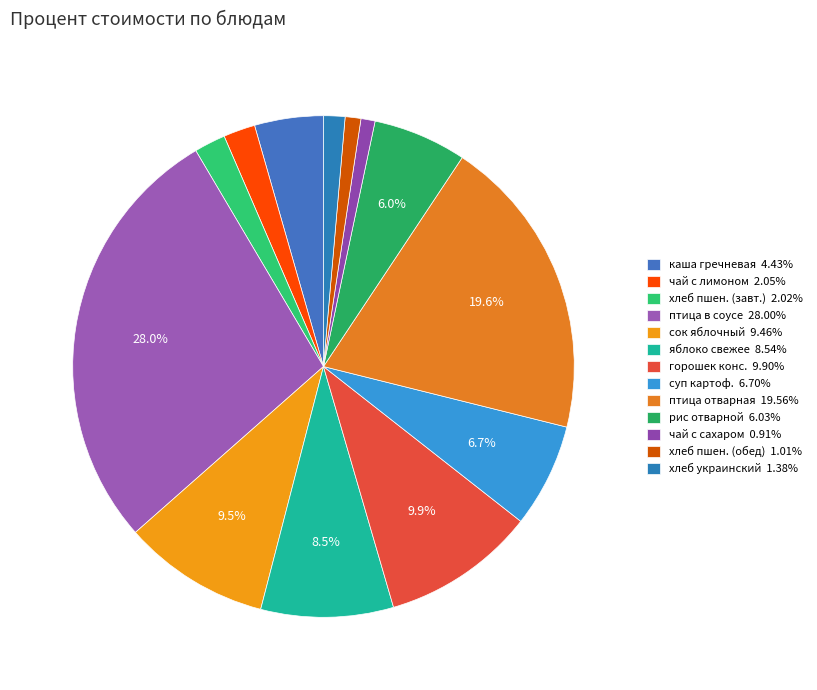

Is there a majority slice in this chart?

No